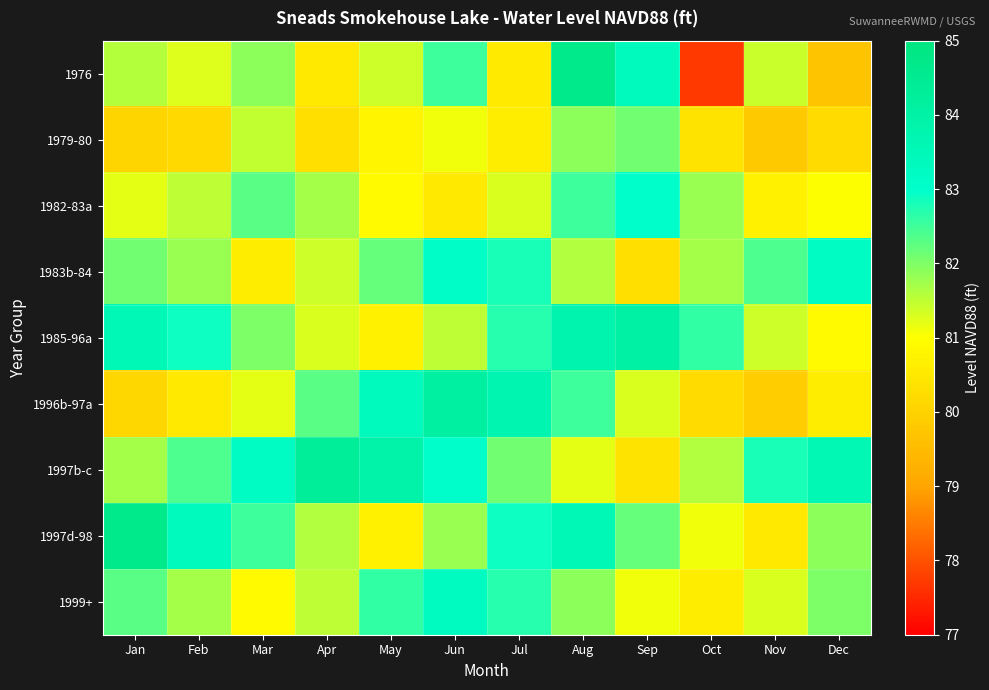

Reading left to right, what are all the values shown in this chart?

1976: Jan=81.6	Feb=81.3	Mar=81.9	Apr=80.5	May=81.4	Jun=82.5	Jul=80.6	Aug=84.7	Sep=83.4	Oct=77.7	Nov=81.4	Dec=79.7
1979-80: Jan=80.1	Feb=80.2	Mar=81.5	Apr=80.3	May=80.8	Jun=81.1	Jul=80.6	Aug=81.9	Sep=82.1	Oct=80.4	Nov=79.8	Dec=80.2
1982-83a: Jan=81.2	Feb=81.5	Mar=82.3	Apr=81.7	May=80.9	Jun=80.5	Jul=81.3	Aug=82.5	Sep=83.0	Oct=81.8	Nov=80.7	Dec=81.0
1983b-84: Jan=82.1	Feb=81.8	Mar=80.6	Apr=81.4	May=82.2	Jun=83.1	Jul=82.8	Aug=81.6	Sep=80.3	Oct=81.7	Nov=82.4	Dec=83.2
1985-96a: Jan=83.5	Feb=82.9	Mar=82.0	Apr=81.3	May=80.7	Jun=81.5	Jul=82.7	Aug=83.8	Sep=84.0	Oct=82.6	Nov=81.4	Dec=80.9
1996b-97a: Jan=80.1	Feb=80.5	Mar=81.2	Apr=82.3	May=83.4	Jun=84.1	Jul=83.7	Aug=82.5	Sep=81.3	Oct=80.2	Nov=79.9	Dec=80.6
1997b-c: Jan=81.7	Feb=82.4	Mar=83.2	Apr=84.3	May=83.9	Jun=83.0	Jul=82.1	Aug=81.2	Sep=80.4	Oct=81.6	Nov=82.8	Dec=83.6
1997d-98: Jan=84.7	Feb=83.4	Mar=82.5	Apr=81.6	May=80.7	Jun=81.8	Jul=82.9	Aug=83.5	Sep=82.2	Oct=81.1	Nov=80.5	Dec=81.9
1999+: Jan=82.3	Feb=81.7	Mar=80.9	Apr=81.5	May=82.6	Jun=83.3	Jul=82.7	Aug=81.9	Sep=81.1	Oct=80.6	Nov=81.3	Dec=82.0